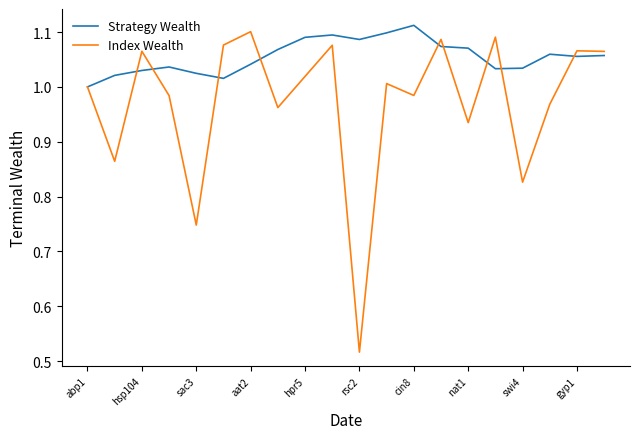

Which series has the largest range (max minus min)?

Index Wealth